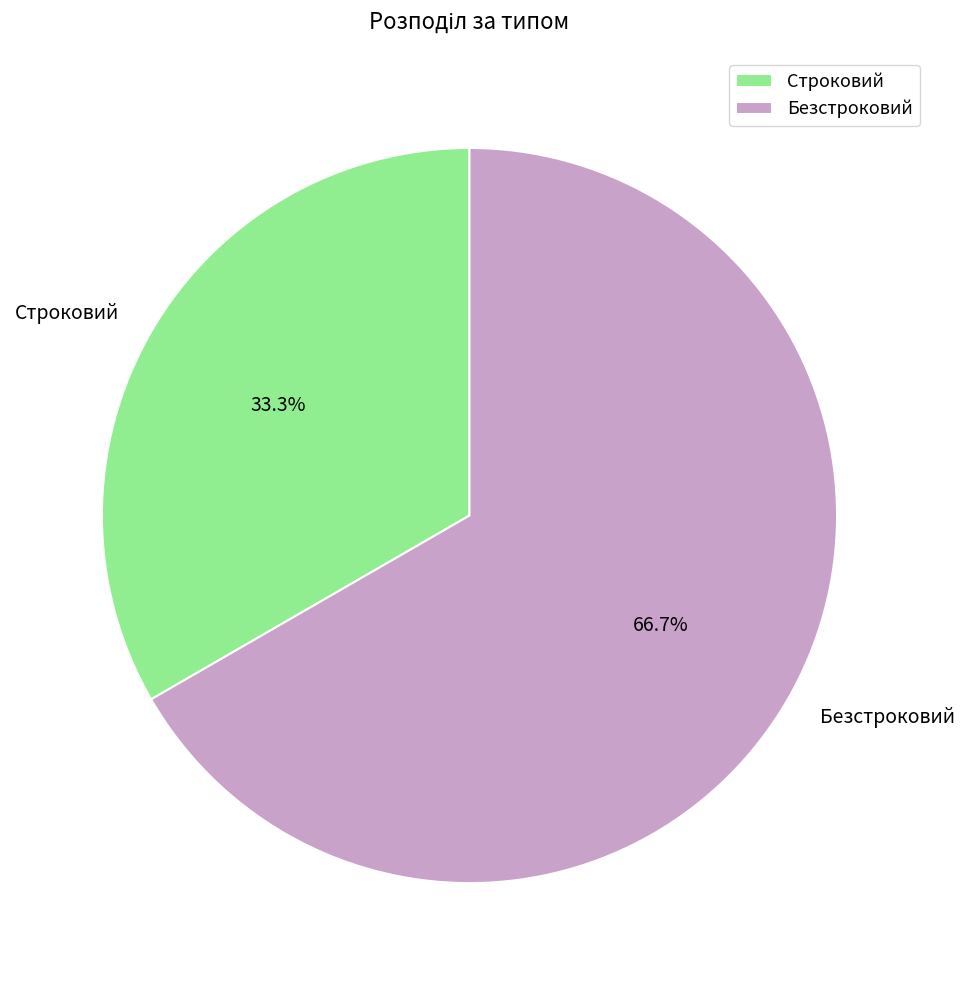

To the nearest percent, what percentage of the pie is Безстроковий?

67%